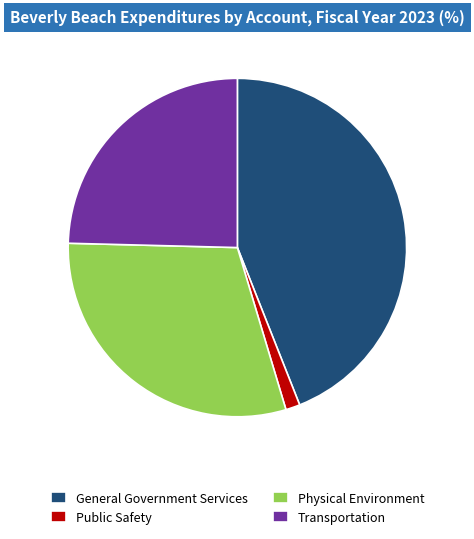

The Transportation slice represents 25% of the pie. True or false?

True